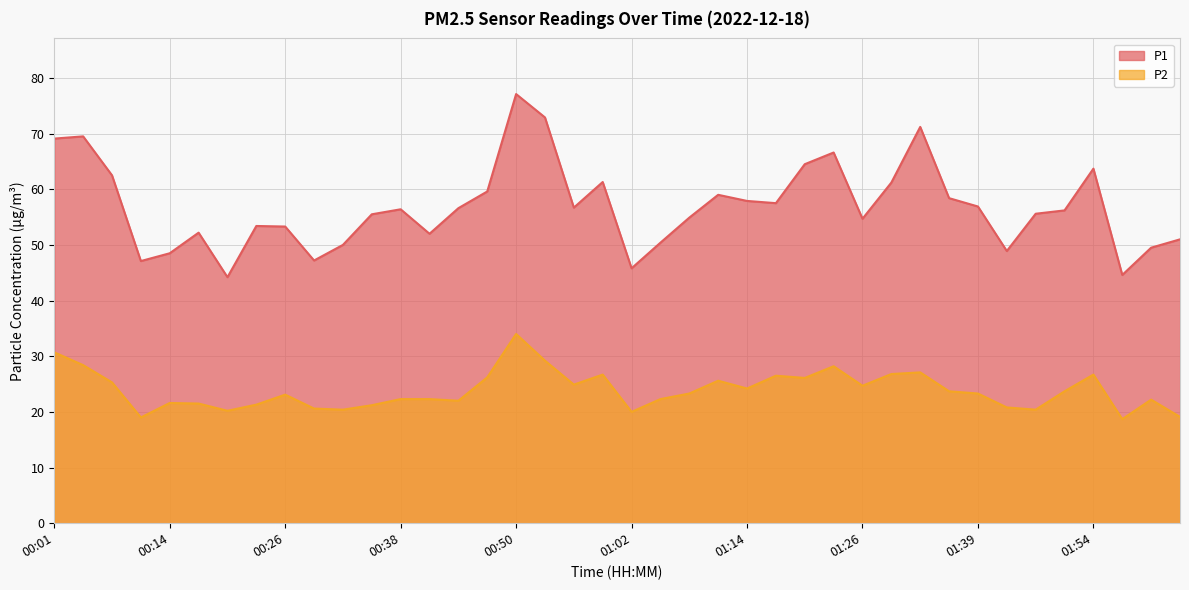

Which category has the highest value across all series?

00:50